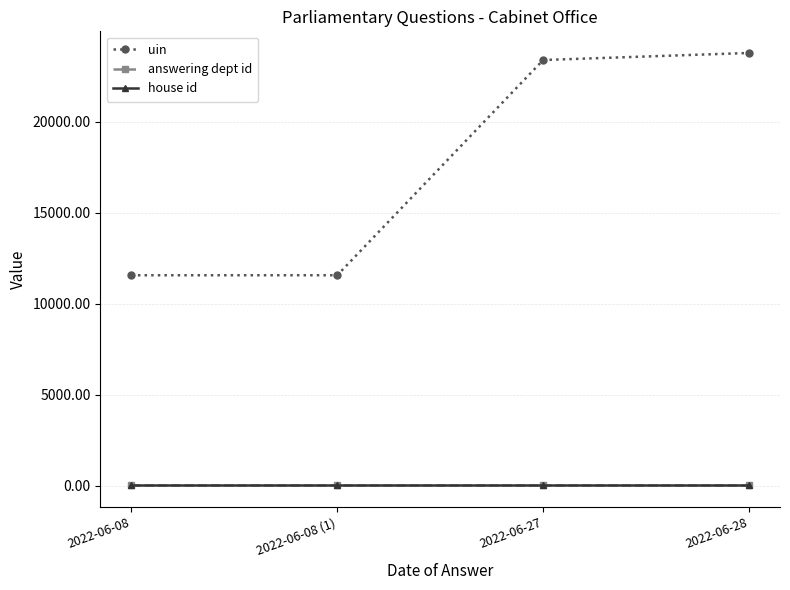

Which series changed the most between 2022-06-08 and 2022-06-27?

uin